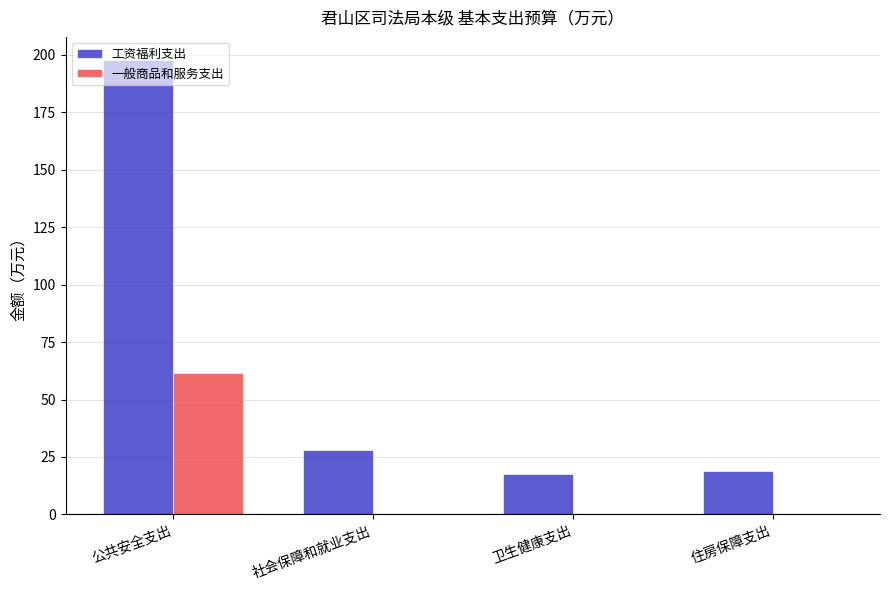

Where does the 工资福利支出 series first go above 27?

公共安全支出